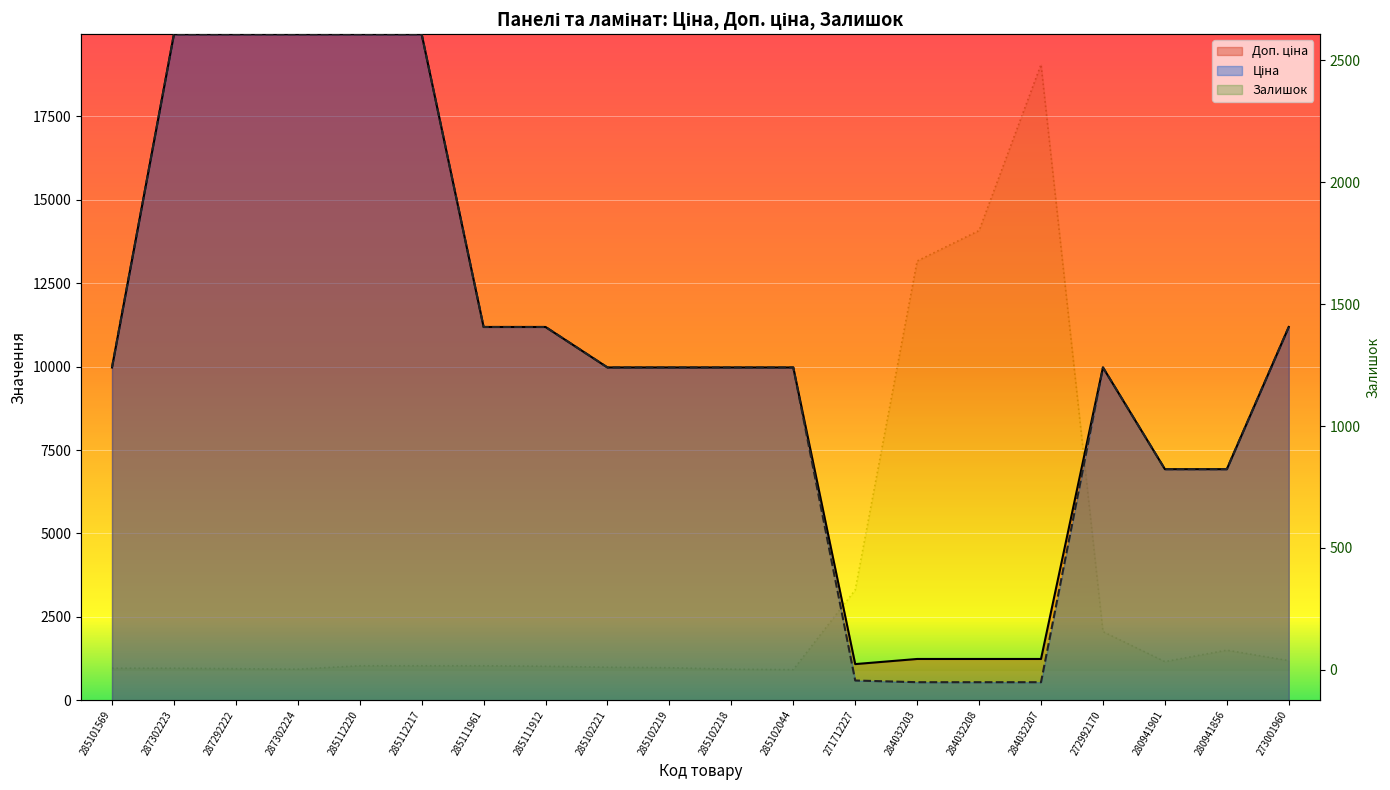

True or false: Доп. ціна and Ціна intersect in this chart.

False